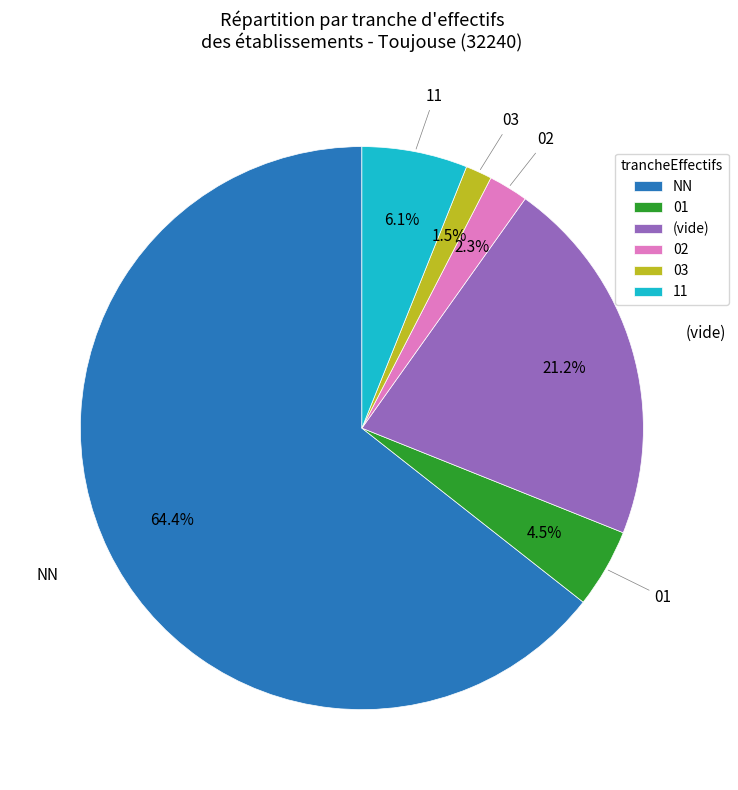

Is the sum of 02 and 11 greater than half?

No